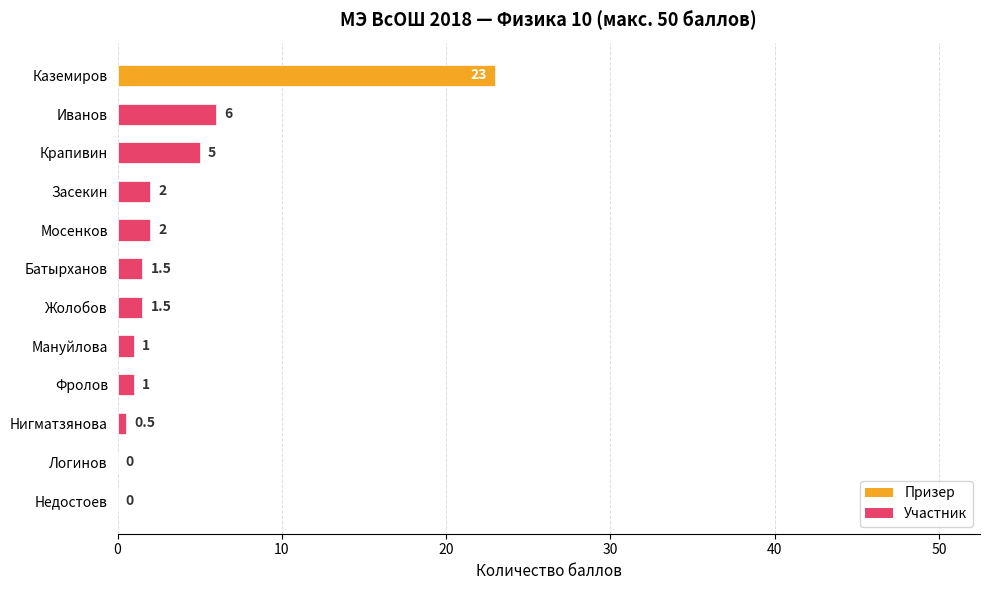

Where is the data nearest to the value 11?

Иванов